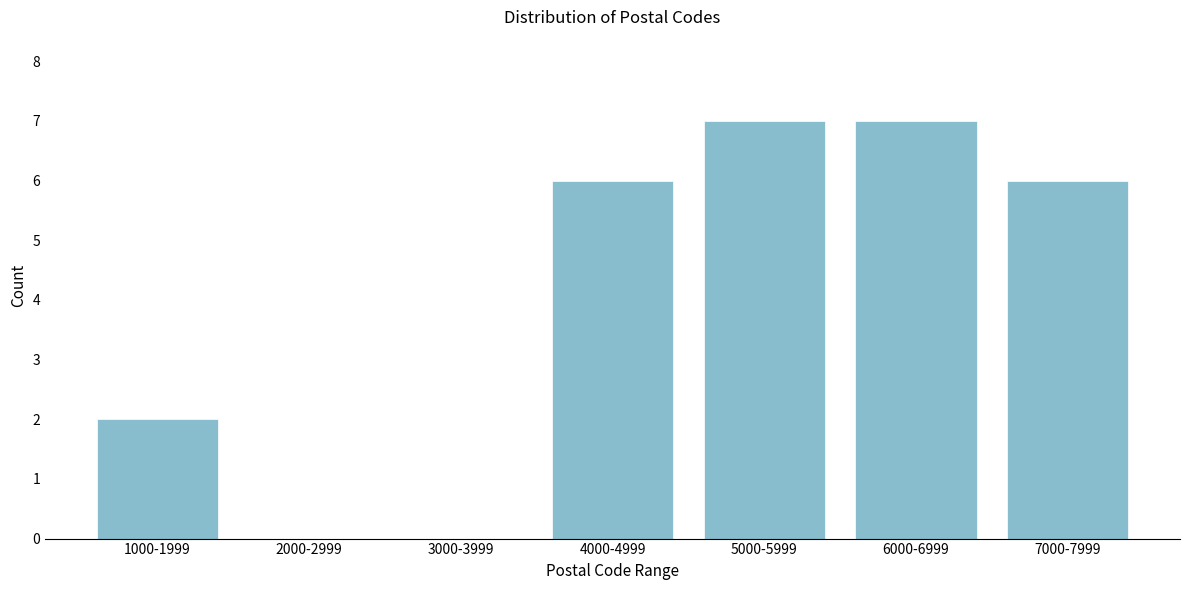

Reading left to right, what are all the values shown in this chart?

1000-1999=2	2000-2999=0	3000-3999=0	4000-4999=6	5000-5999=7	6000-6999=7	7000-7999=6